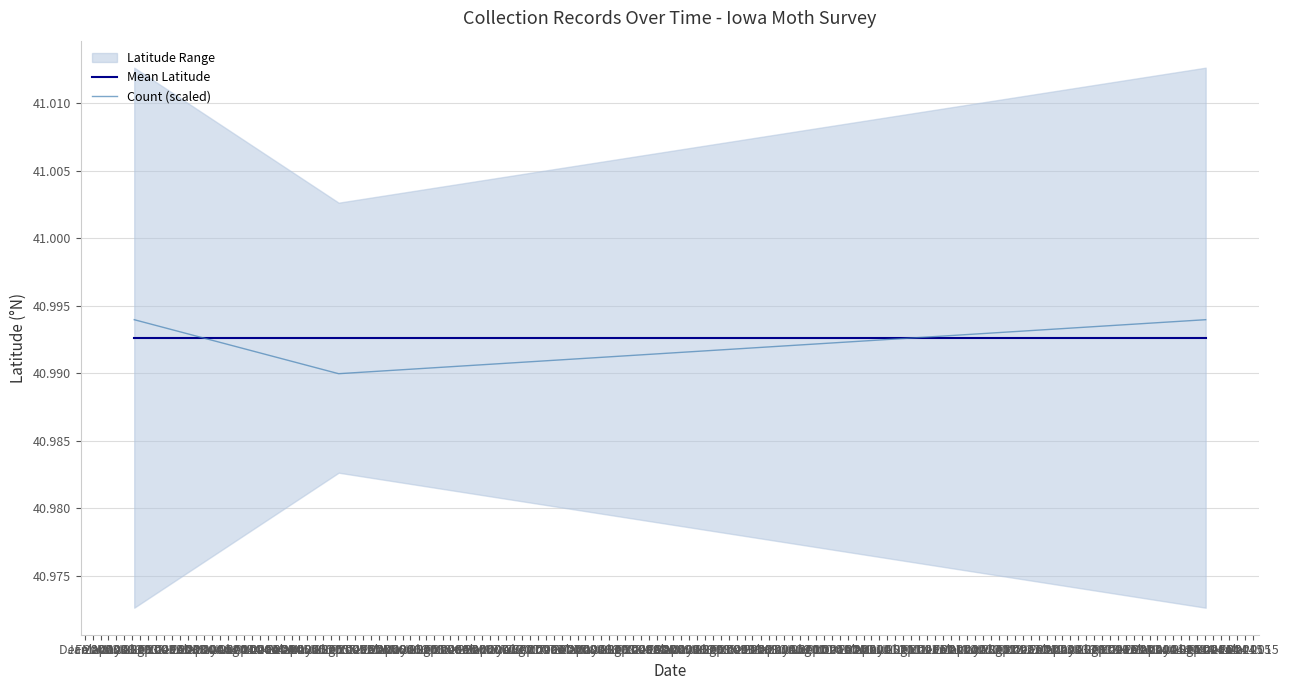

The value of Mean Latitude at Jan 2003 is 41.0. True or false?

True